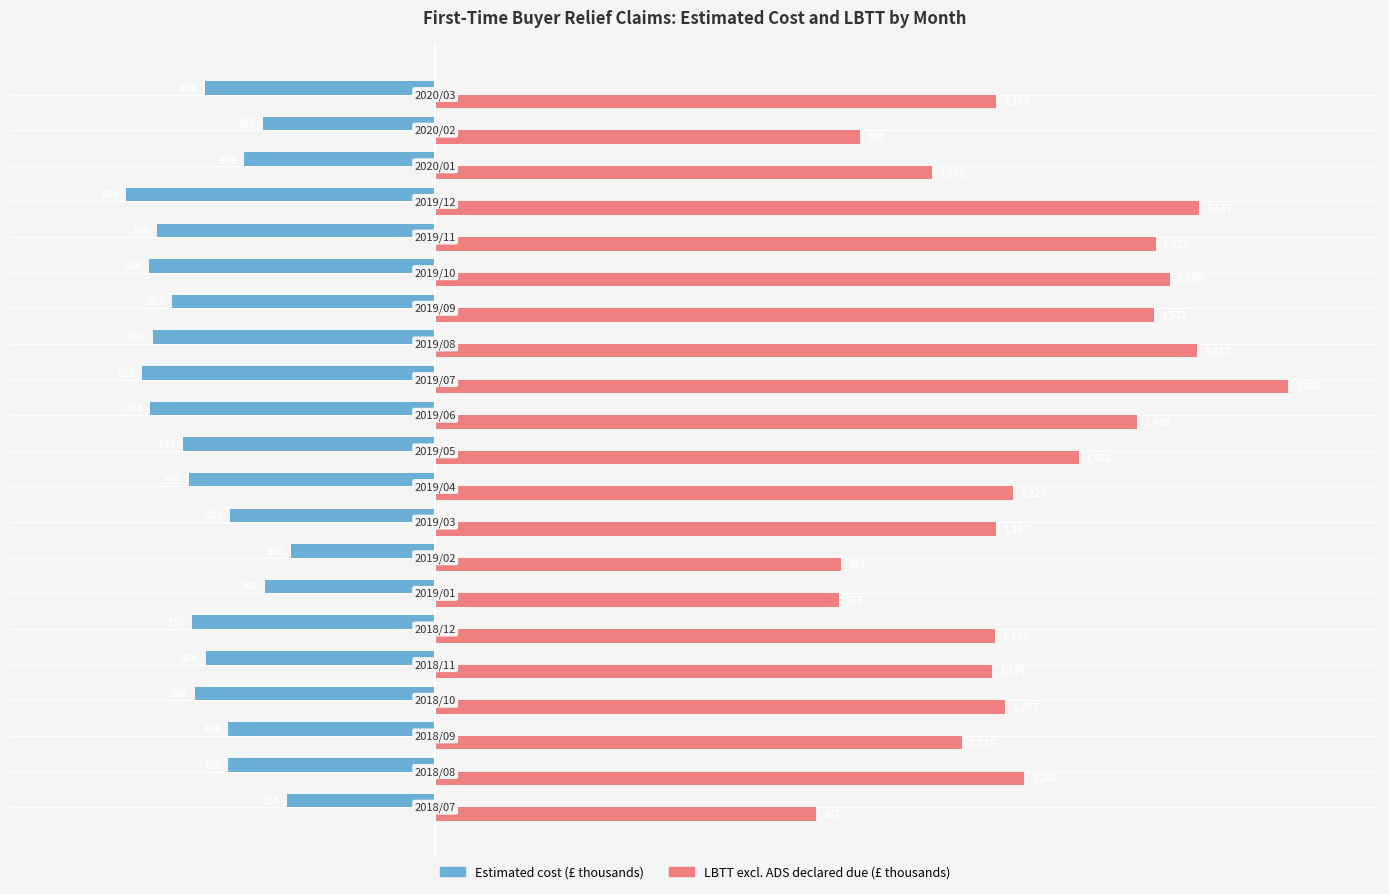

Which series has the largest total across all categories?

LBTT excl. ADS declared due (£ thousands)